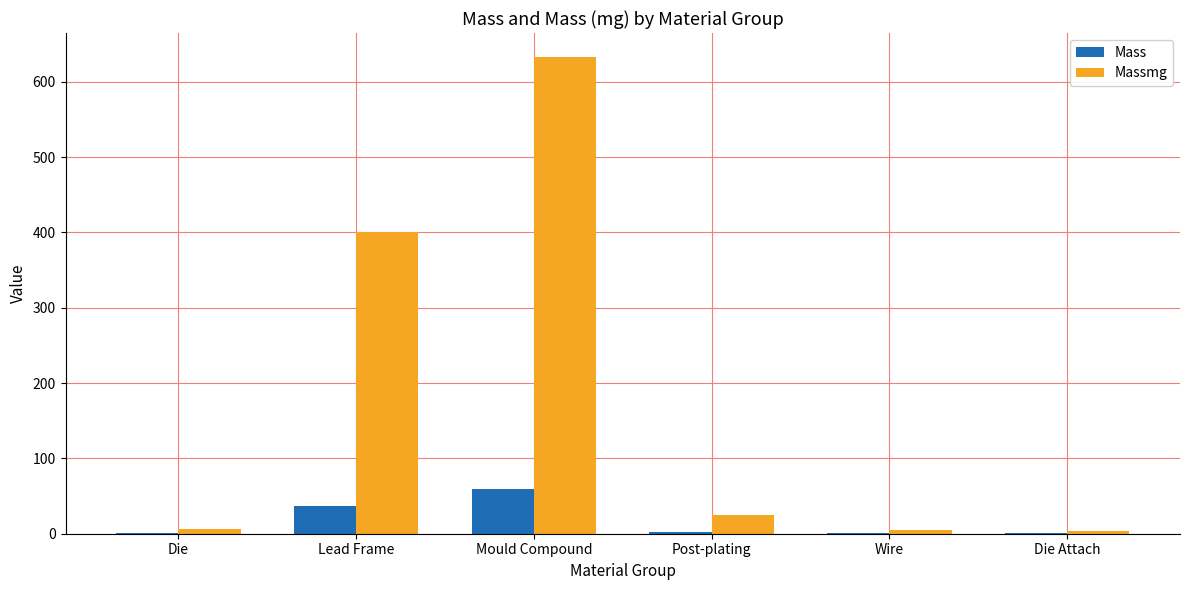

True or false: Mass has a value of 58.9 at Mould Compound.

True